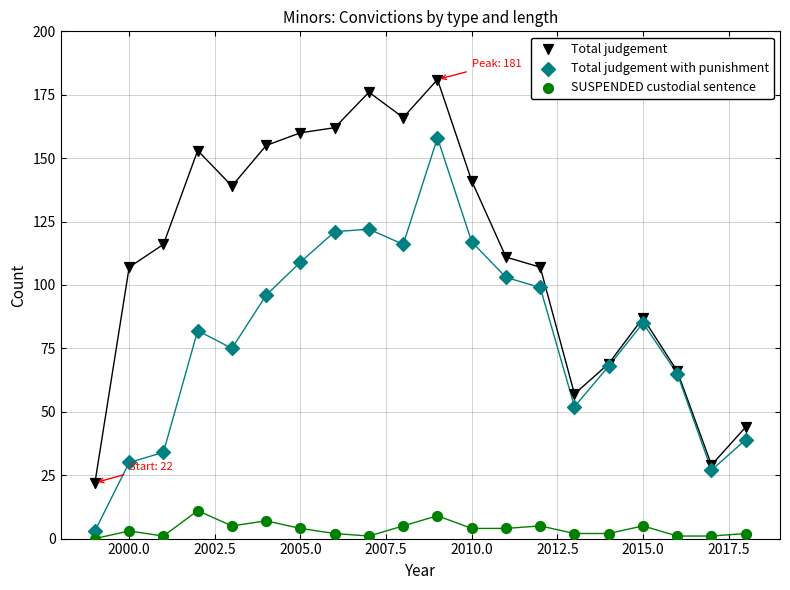

Across all series, what Y value is closest to 90?

87